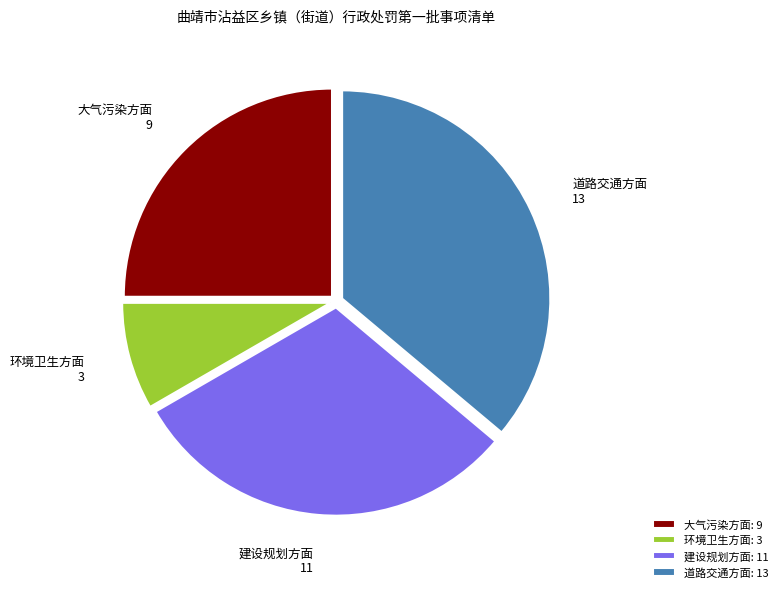

Do 建设规划方面 and 大气污染方面 together represent more than half of the pie?

Yes